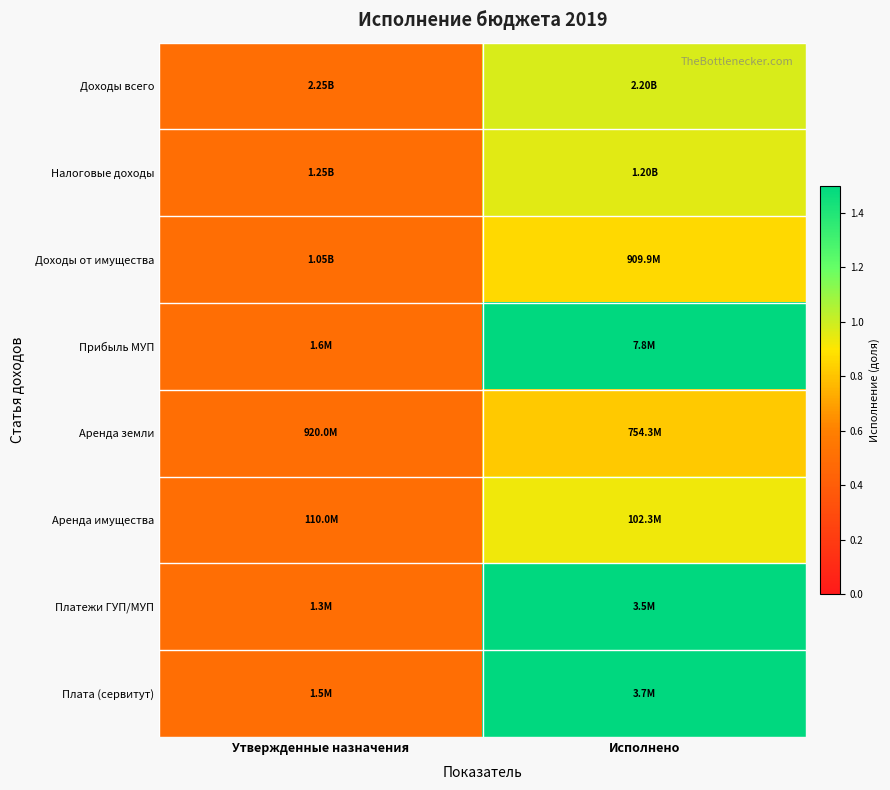

Which category has the lowest value across all series?

Утвержденные назначения